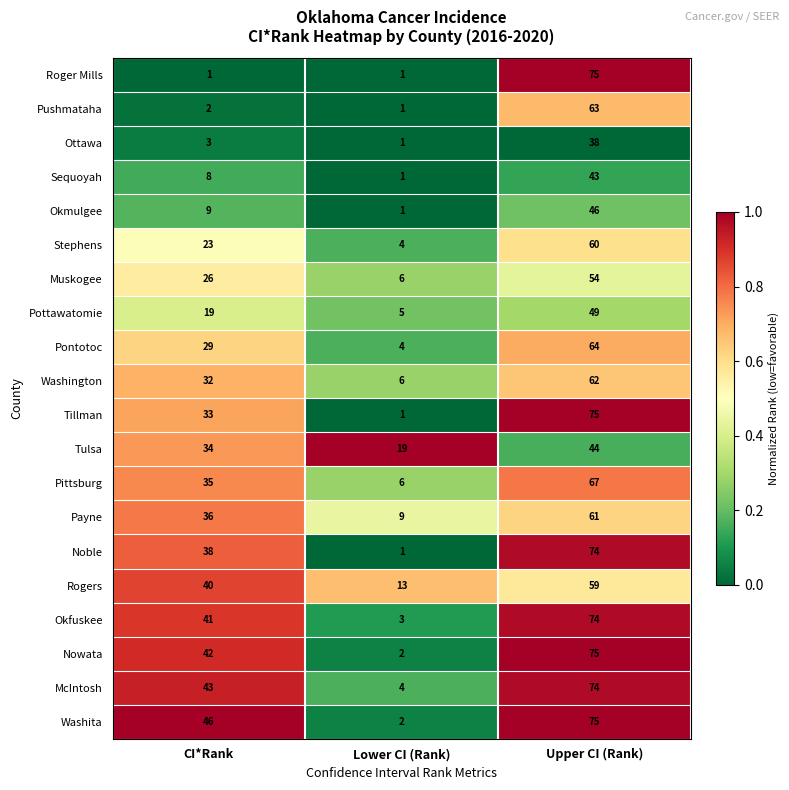

What is the sum of the Tillman values at Lower CI (Rank) and Upper CI (Rank)?

76